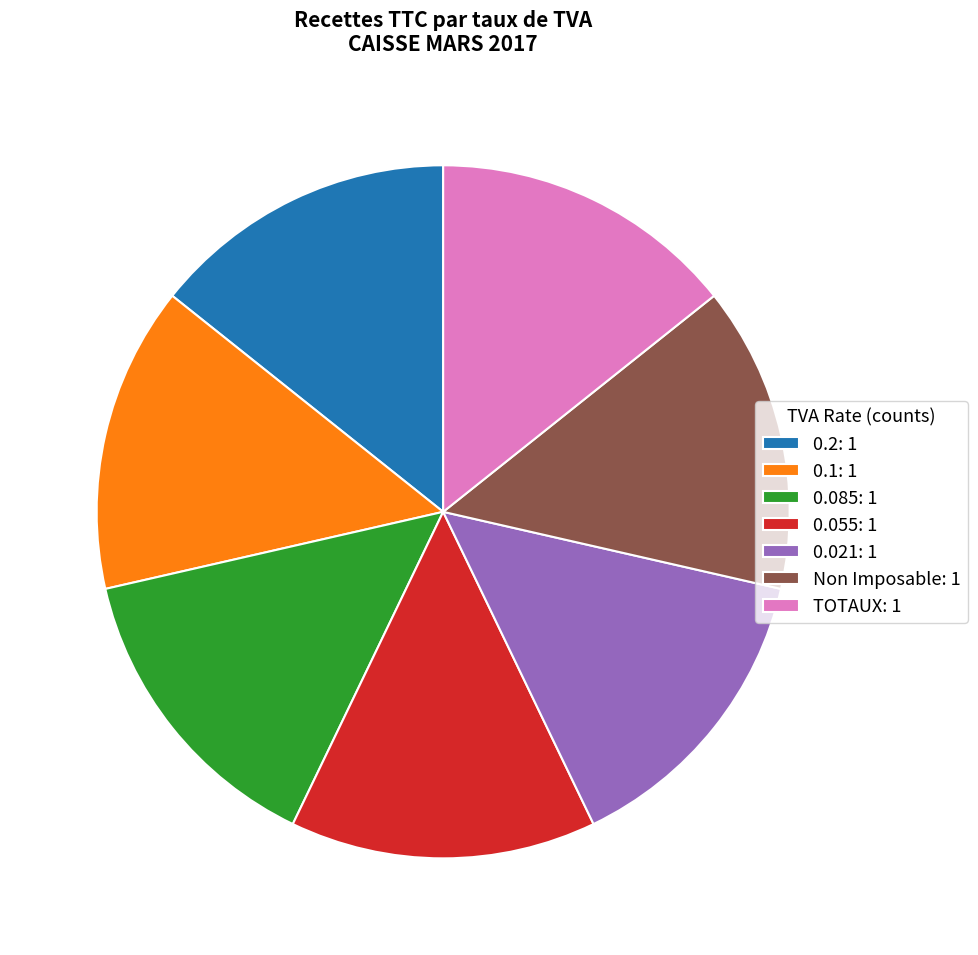

Does any single category account for the majority?

No